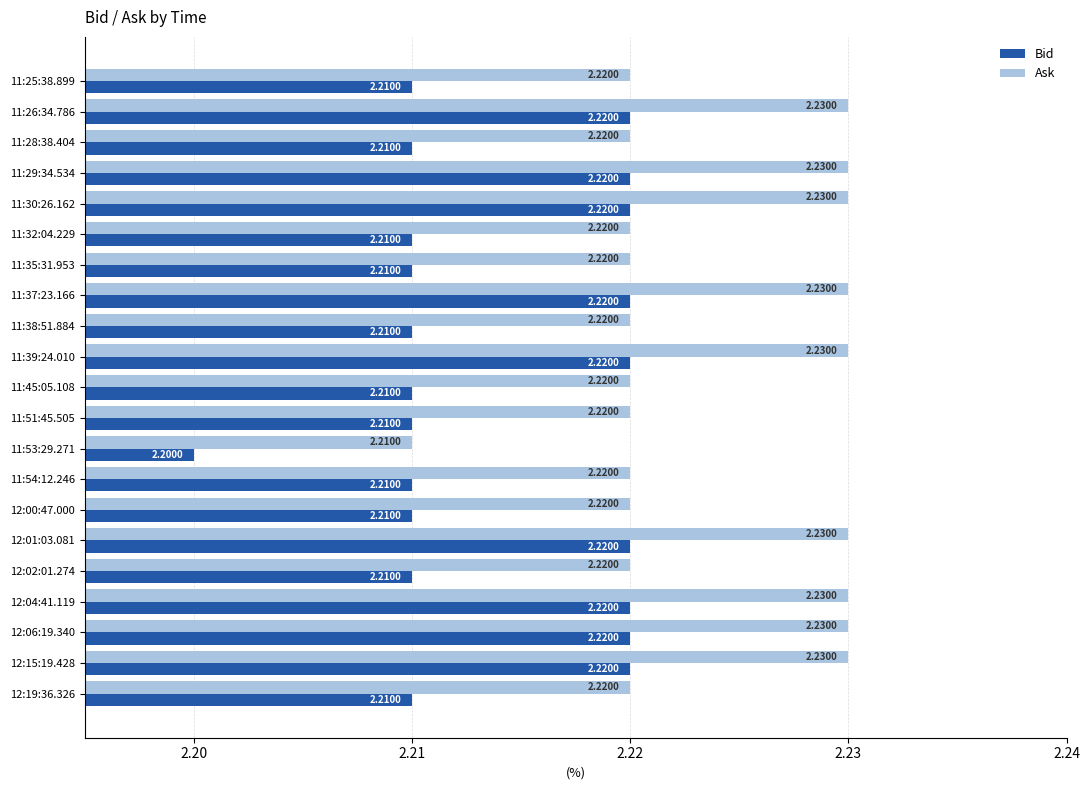

What is the total value across all series at 11:51:45.505?

4.4